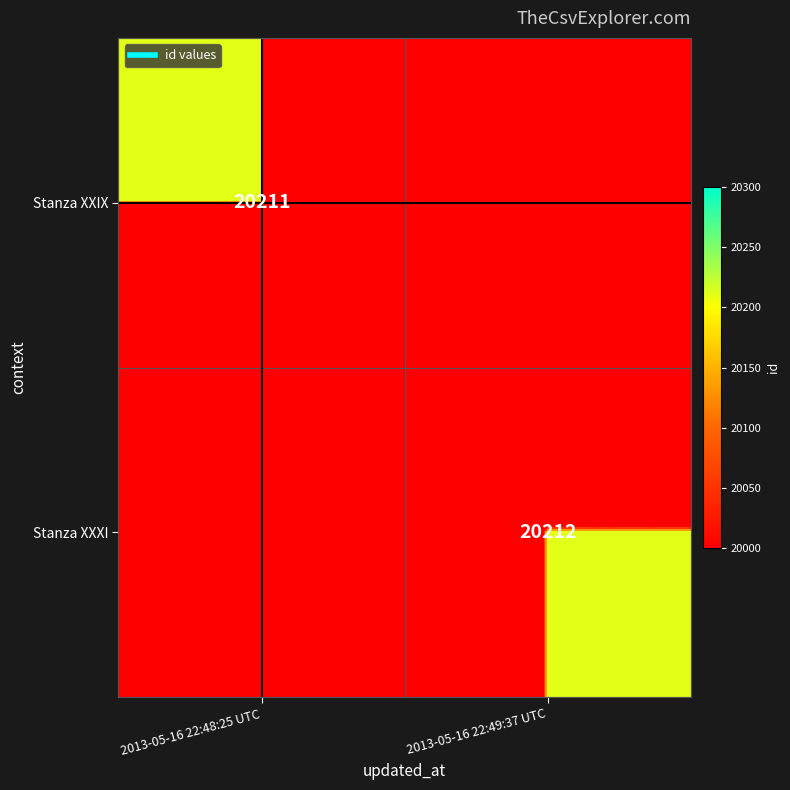

How many Stanza XXIX values are between 0 and 20211?

2